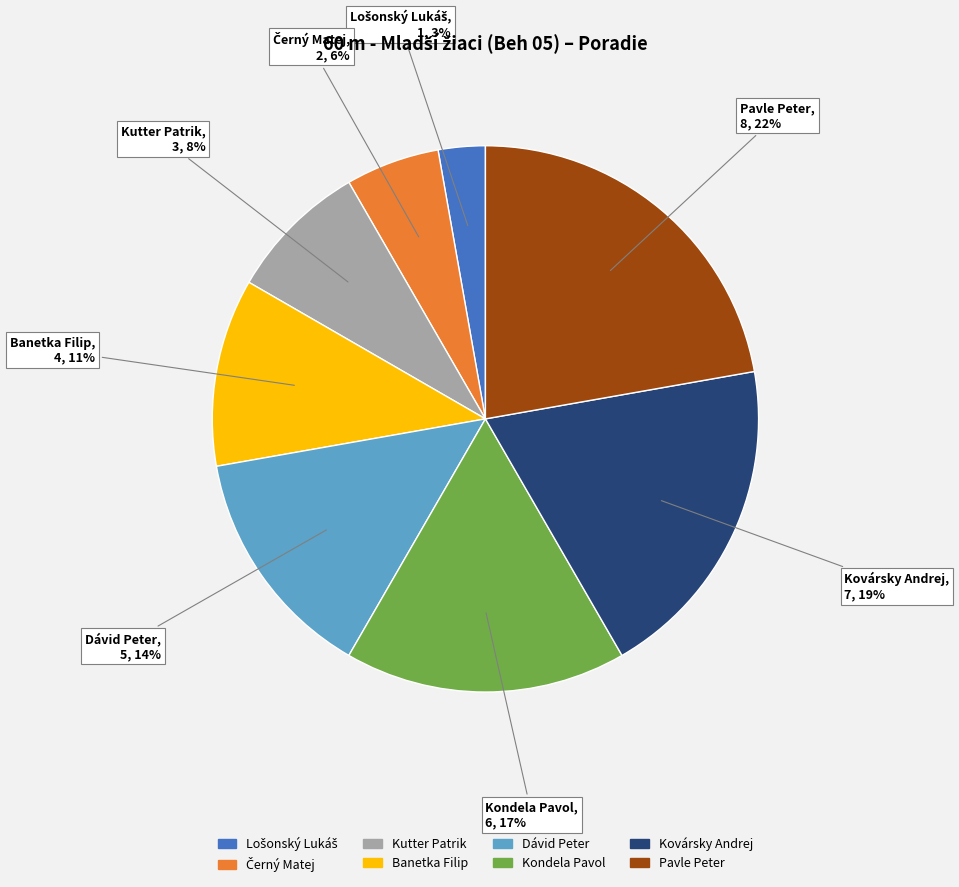

What is the ratio of the value at Kovársky Andrej to the value at Pavle Peter?

0.9